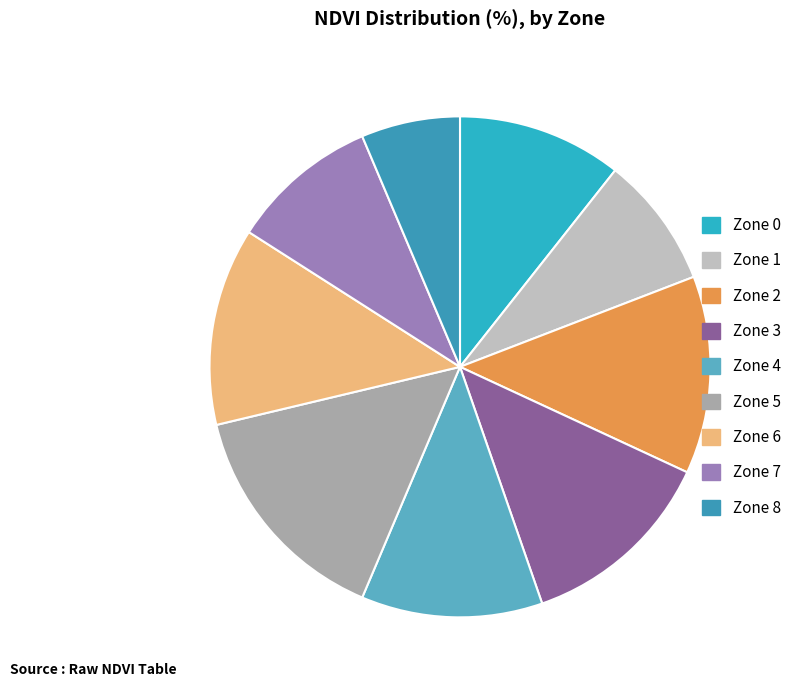

What percentage is the Zone 5 slice, to the nearest percent?

15%